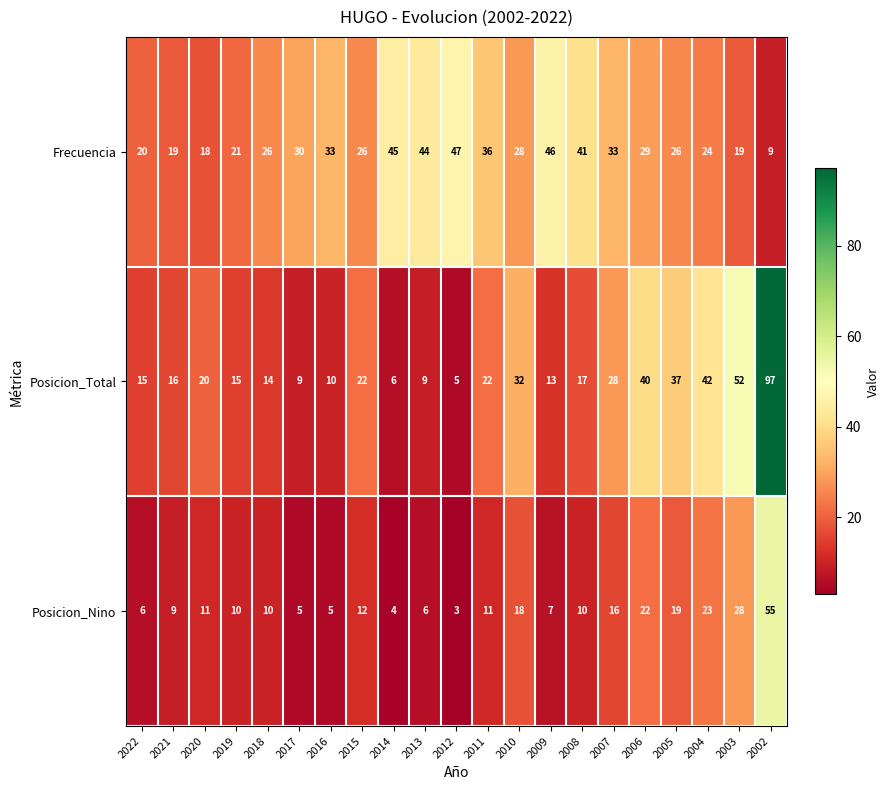

What is the difference between the Posicion_Total values at 2017 and 2008?

8